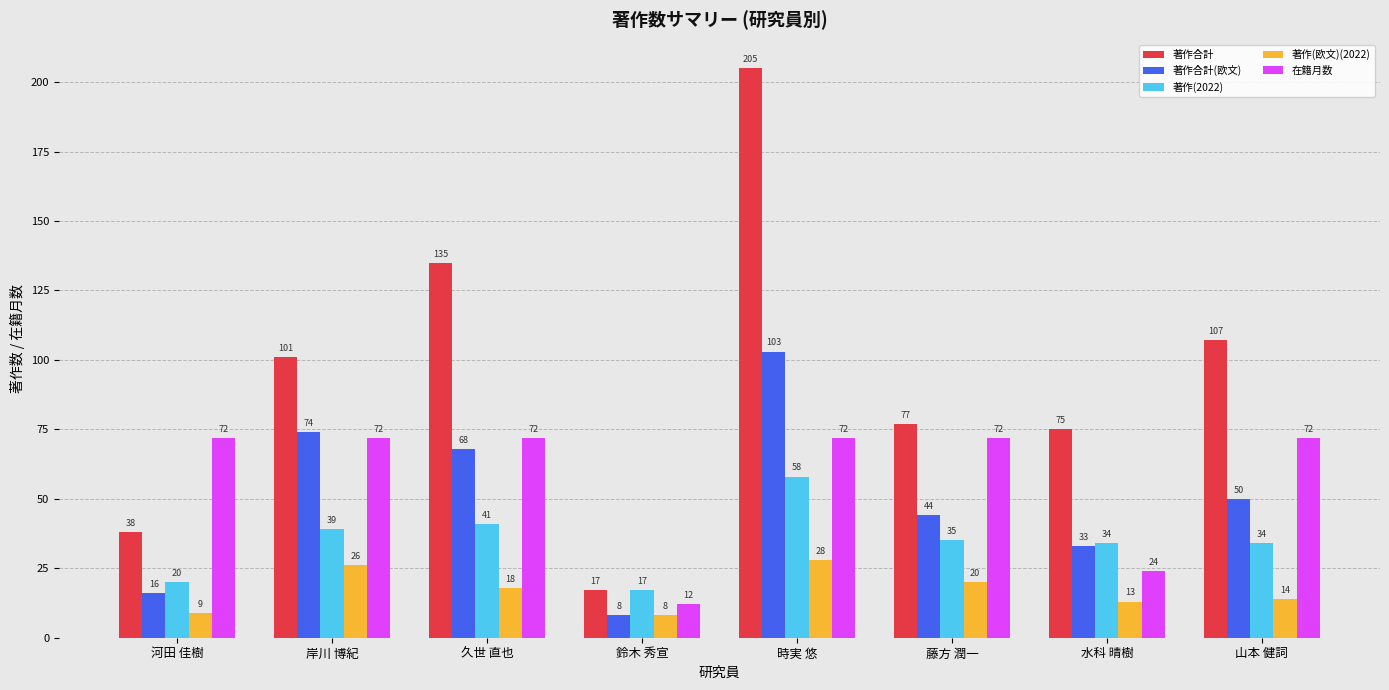

What is the difference between the 著作合計 values at 鈴木 秀宣 and 久世 直也?

118